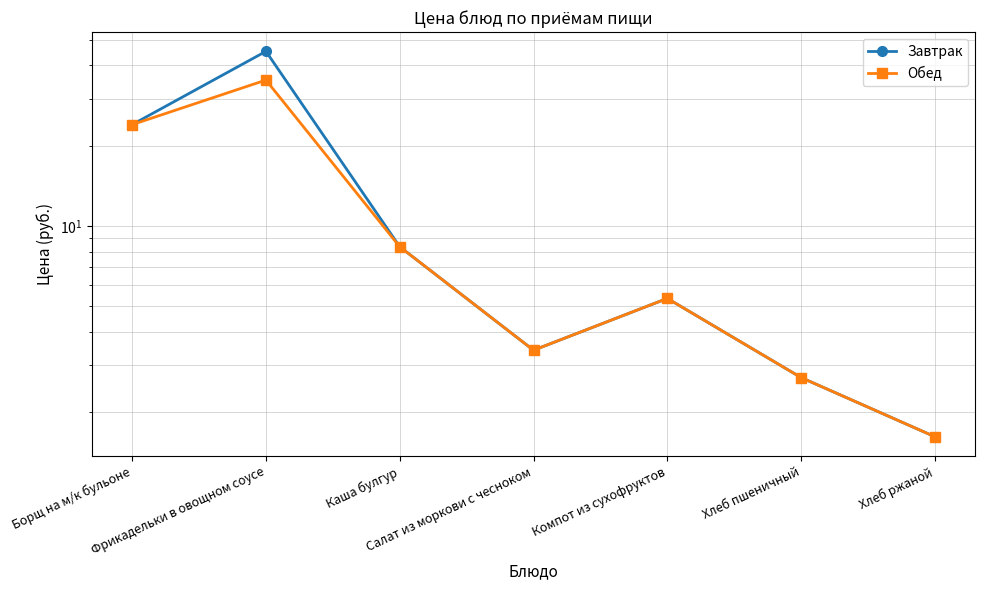

Which category has the highest value in the Обед series?

Фрикадельки в овощном соусе